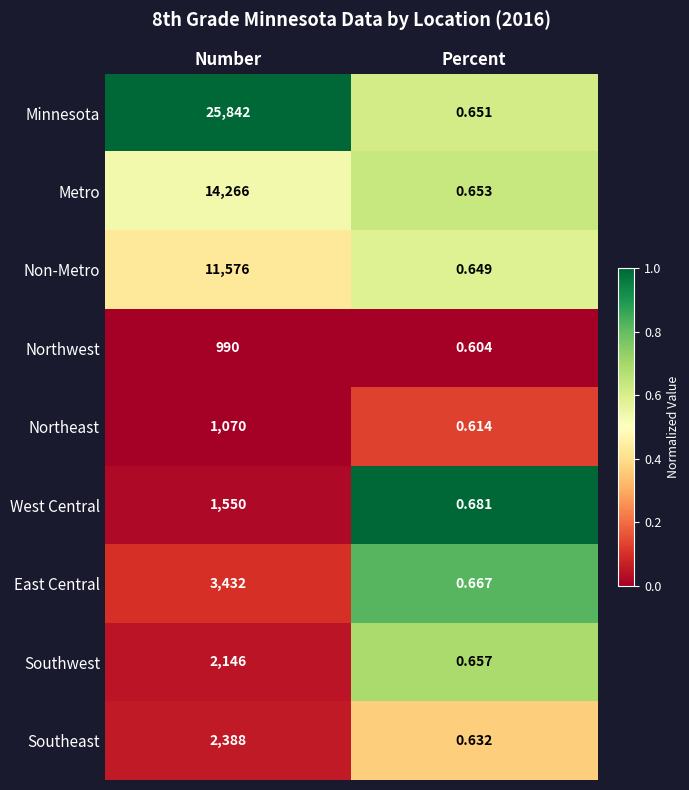

At which label is West Central closest to 775?

Percent